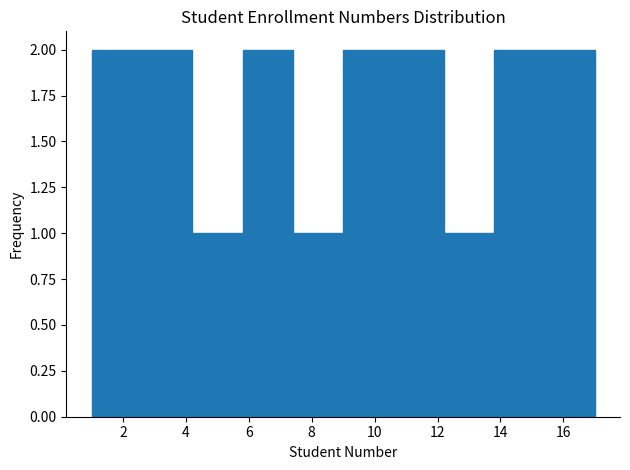

Reading left to right, transcribe this chart: for each bar, give the range it covers on the x-axis and its height. The values are not printed on the chart, so give them approximately, as read against the axis.

1.0 to 2.6: 2
2.6 to 4.2: 2
4.2 to 5.8: 1
5.8 to 7.4: 2
7.4 to 9.0: 1
9.0 to 10.6: 2
10.6 to 12.2: 2
12.2 to 13.8: 1
13.8 to 15.4: 2
15.4 to 17.0: 2